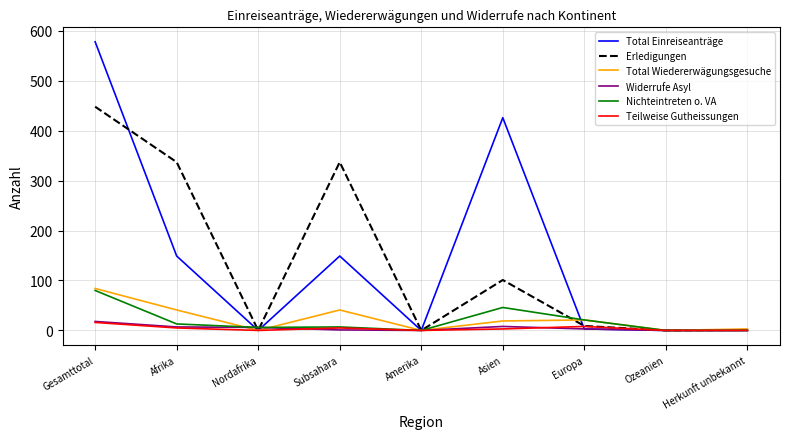

What is the difference between the maximum and second lowest values in the Total Einreiseanträge series?

578